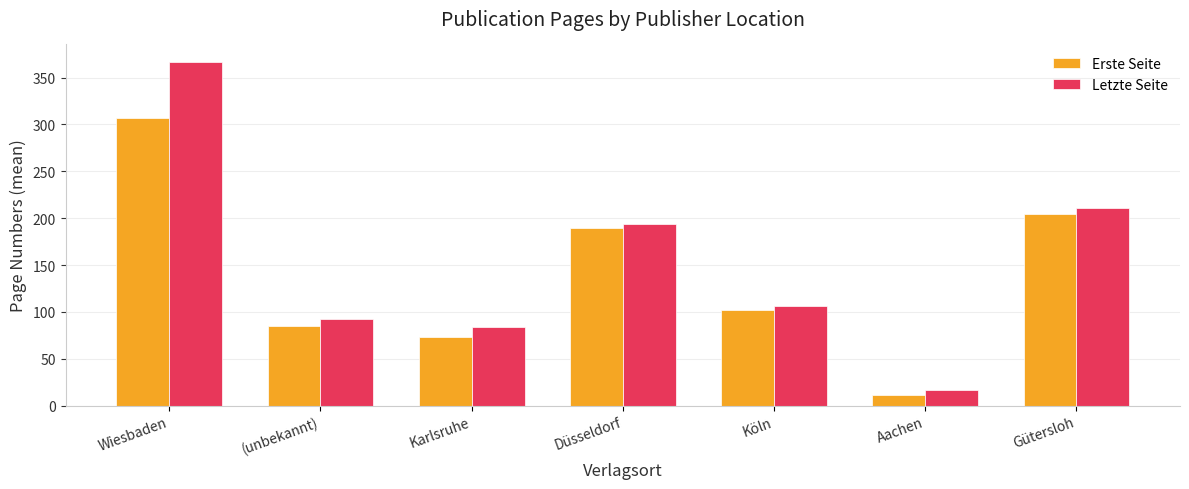

What is the approximate value of Letzte Seite at Düsseldorf?

194.0